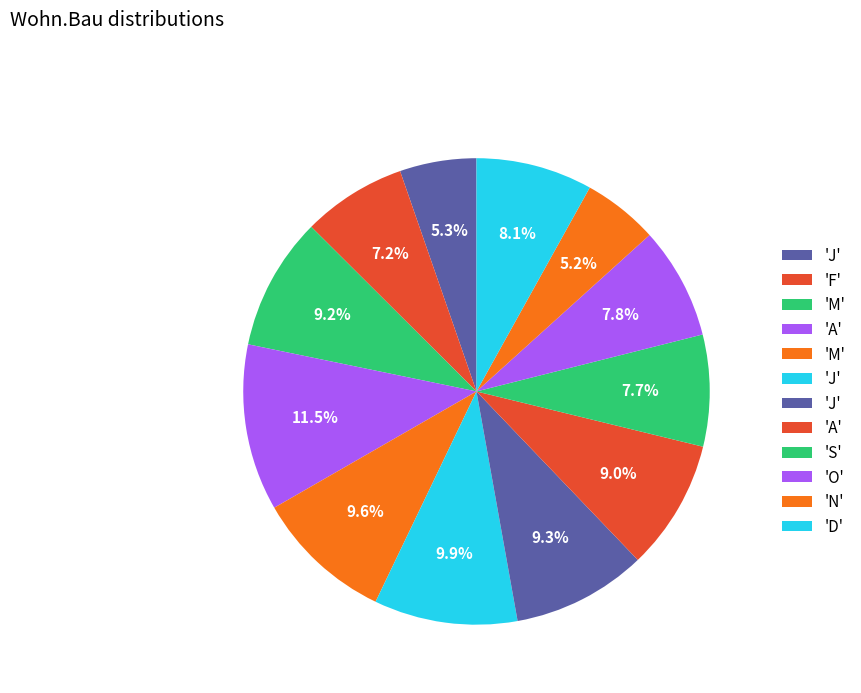

Is there a majority slice in this chart?

No